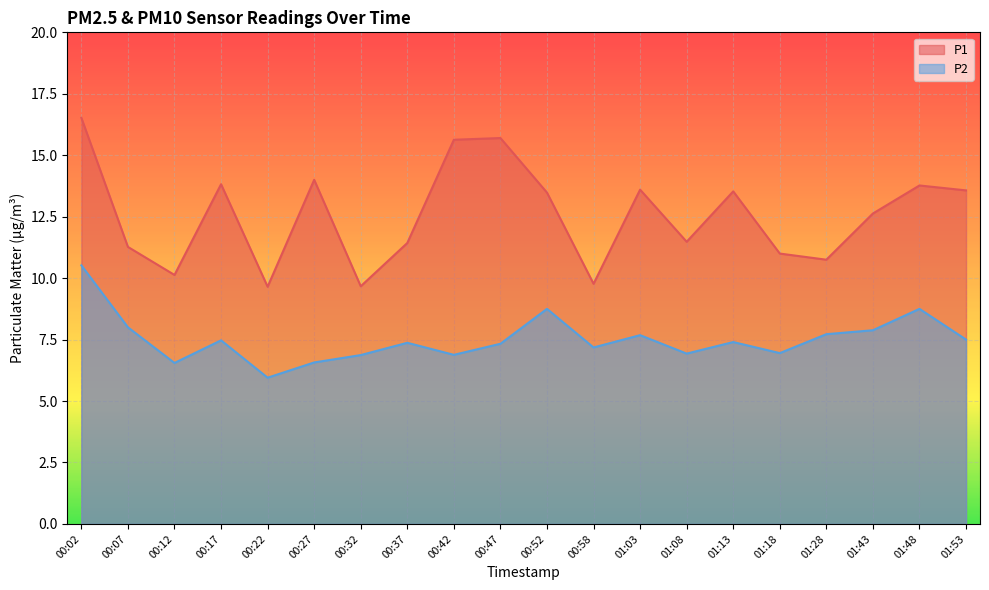

What is the maximum value for P2?

10.5